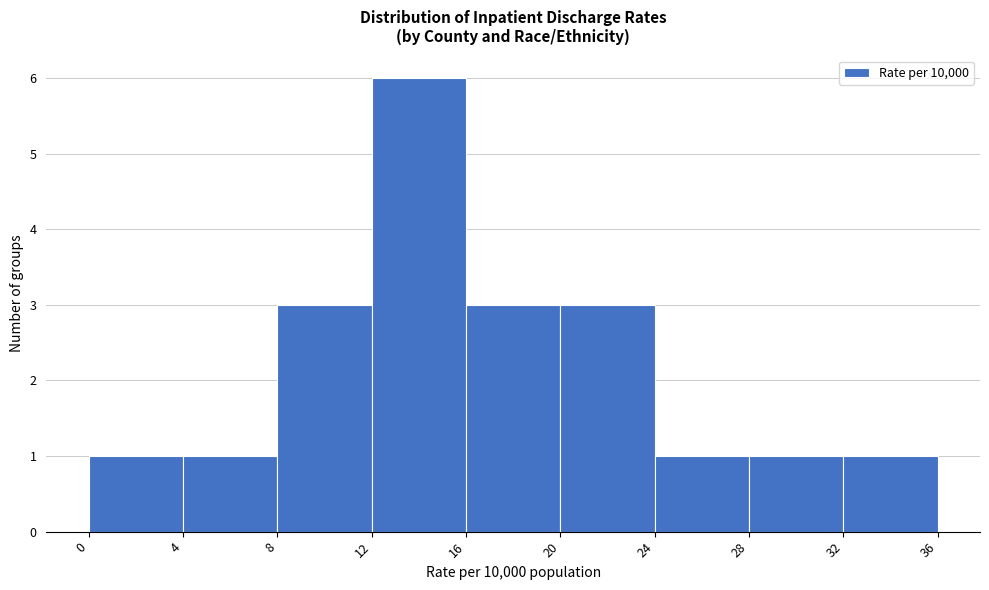

Reading left to right, list every bar in this chart as the range it spans on the x-axis followed by its height. The values are not printed on the chart, so give them approximately, as read against the axis.

0 to 4: 1
4 to 8: 1
8 to 12: 3
12 to 16: 6
16 to 20: 3
20 to 24: 3
24 to 28: 1
28 to 32: 1
32 to 36: 1